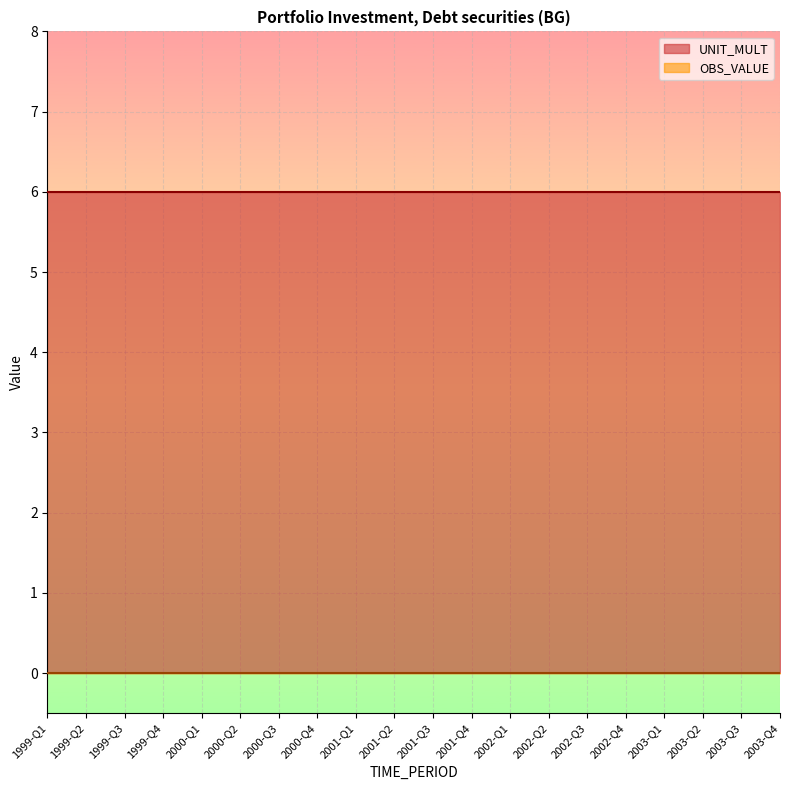

What position from the right is 1999-Q4?

17